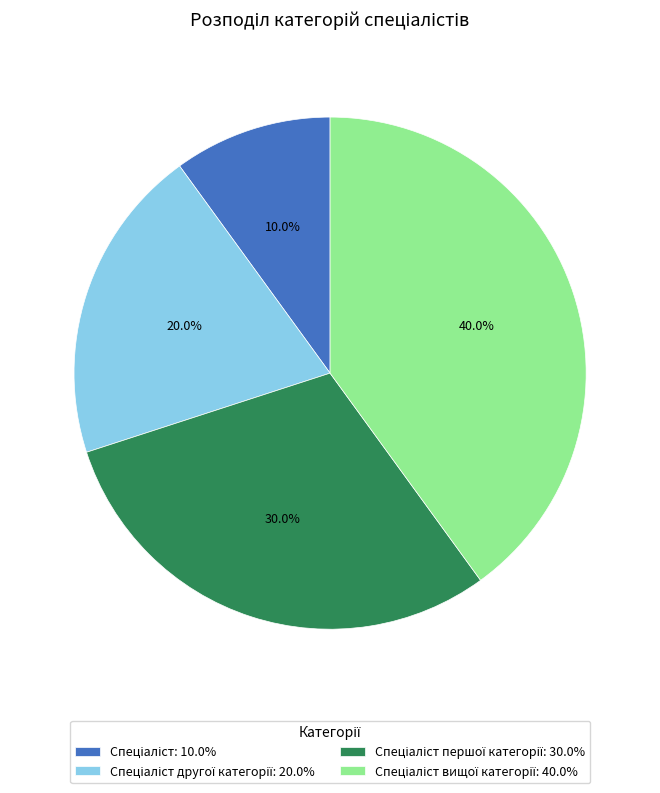

Does any single category account for the majority?

No